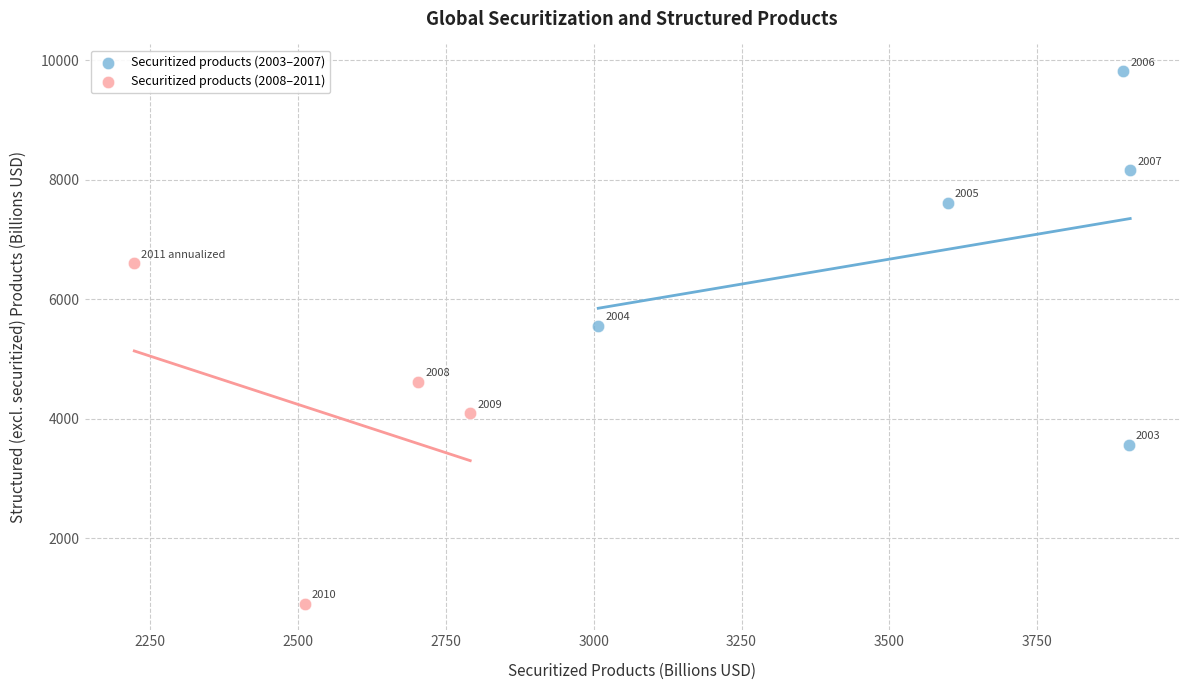

Which series contains the lowest Y value?

Securitized products (2008–2011)